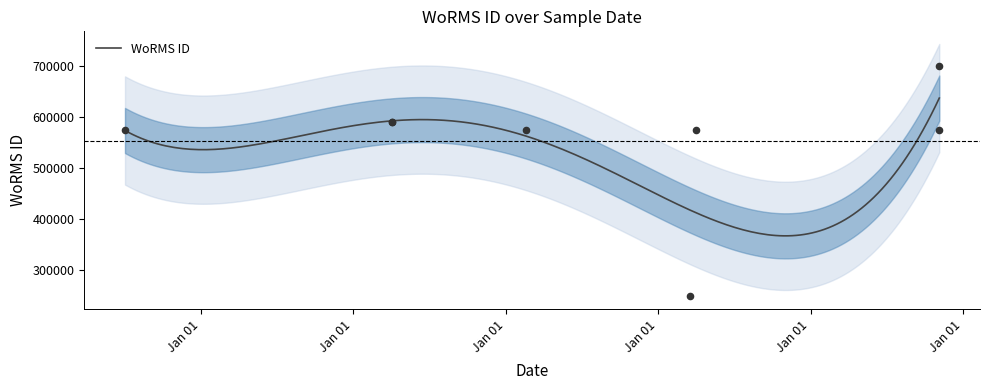

Which has a higher value, 06-11-1960 or 01-01-1946?

01-01-1946